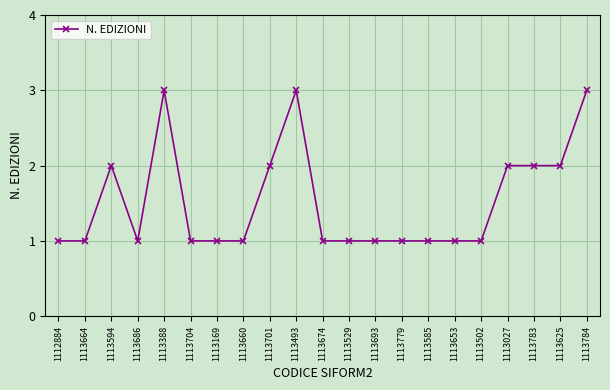

Reading left to right, what are all the values shown in this chart?

1	1	2	1	3	1	1	1	2	3	1	1	1	1	1	1	1	2	2	2	3